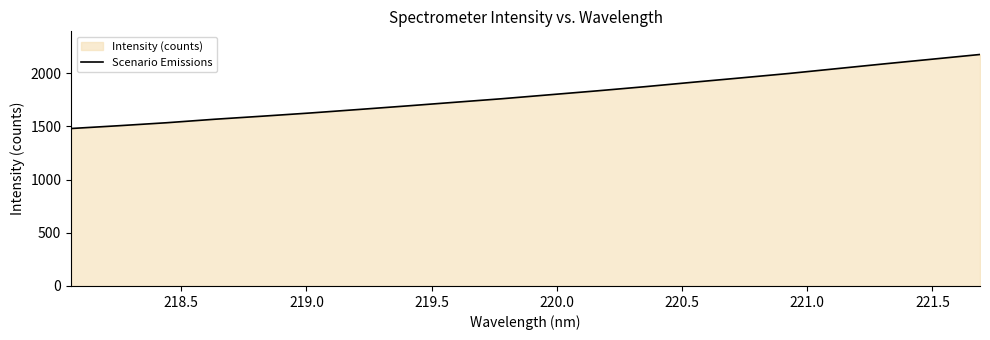

What is the minimum value shown in the chart?

1480.5